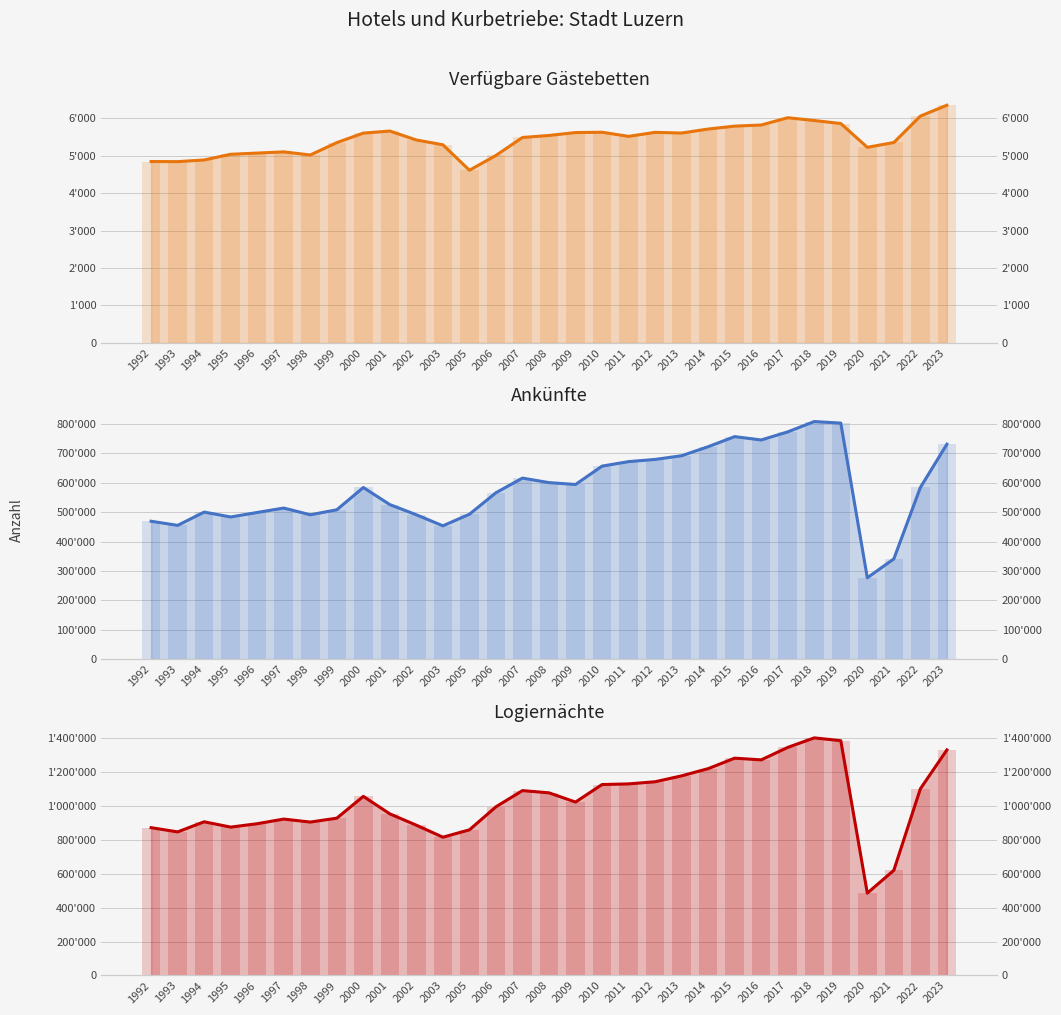

Reading left to right, list all the values displayed in this chart.

Verfügbare Gästebetten (line): 4848	4845	4890	5042	5074	5106	5023	5354	5608	5663	5424	5296	4615	5011	5491	5545	5623	5631	5521	5628	5610	5717	5795	5824	6019	5945	5864	5228	5357	6063	6354
Ankünfte (line): 468972	454956	500078	483511	498811	513829	490906	507930	583749	525562	490874	453460	492810	565981	615699	600321	594014	656414	671714	679244	691762	722503	756754	745358	772875	808017	802689	276742	340963	583780	730983
Logiernächte (line): 870490	845651	905143	873823	893831	921089	903499	926431	1054800	951774	884993	814365	857749	993400	1088829	1075618	1021322	1124463	1128292	1140874	1175670	1218169	1279825	1269774	1343229	1399288	1382980	484891	619486	1099435	1328369